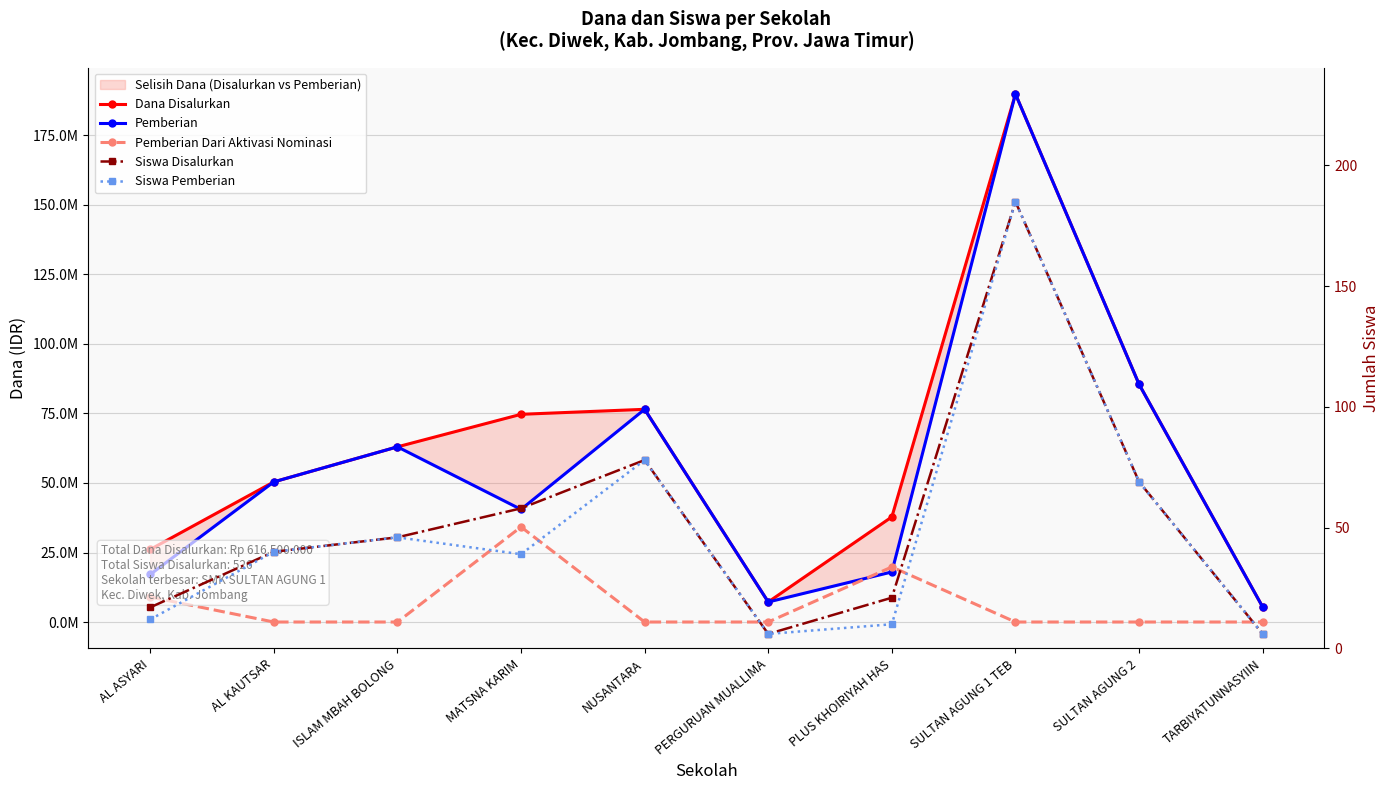

Reading left to right, what are all the values shown in this chart?

Dana Disalurkan: AL ASYARI=26100000	AL KAUTSAR=50400000	ISLAM MBAH BOLONG=63000000	MATSNA KARIM=74700000	NUSANTARA=76500000	PERGURUAN MUALLIMA=7200000	PLUS KHOIRIYAH HAS=37800000	SULTAN AGUNG 1 TEB=189900000	SULTAN AGUNG 2=85500000	TARBIYATUNNASYIIN=5400000
Pemberian: AL ASYARI=17100000	AL KAUTSAR=50400000	ISLAM MBAH BOLONG=63000000	MATSNA KARIM=40500000	NUSANTARA=76500000	PERGURUAN MUALLIMA=7200000	PLUS KHOIRIYAH HAS=18000000	SULTAN AGUNG 1 TEB=189900000	SULTAN AGUNG 2=85500000	TARBIYATUNNASYIIN=5400000
Pemberian Dari Aktivasi Nominasi: AL ASYARI=9000000	AL KAUTSAR=0	ISLAM MBAH BOLONG=0	MATSNA KARIM=34200000	NUSANTARA=0	PERGURUAN MUALLIMA=0	PLUS KHOIRIYAH HAS=19800000	SULTAN AGUNG 1 TEB=0	SULTAN AGUNG 2=0	TARBIYATUNNASYIIN=0
Siswa Disalurkan: AL ASYARI=17	AL KAUTSAR=40	ISLAM MBAH BOLONG=46	MATSNA KARIM=58	NUSANTARA=78	PERGURUAN MUALLIMA=6	PLUS KHOIRIYAH HAS=21	SULTAN AGUNG 1 TEB=185	SULTAN AGUNG 2=69	TARBIYATUNNASYIIN=6
Siswa Pemberian: AL ASYARI=12	AL KAUTSAR=40	ISLAM MBAH BOLONG=46	MATSNA KARIM=39	NUSANTARA=78	PERGURUAN MUALLIMA=6	PLUS KHOIRIYAH HAS=10	SULTAN AGUNG 1 TEB=185	SULTAN AGUNG 2=69	TARBIYATUNNASYIIN=6